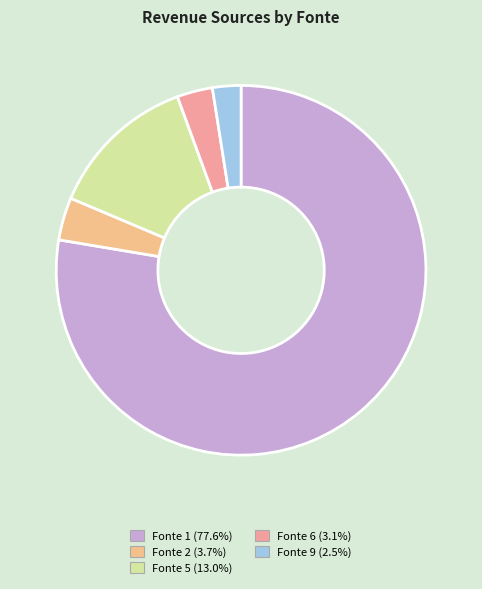

Count the number of slices in the pie.

5